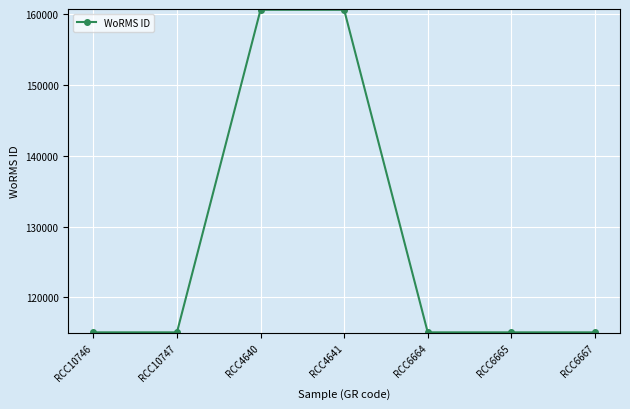

Approximately how many times larger is the value at RCC6664 compared to RCC10747?

1.0